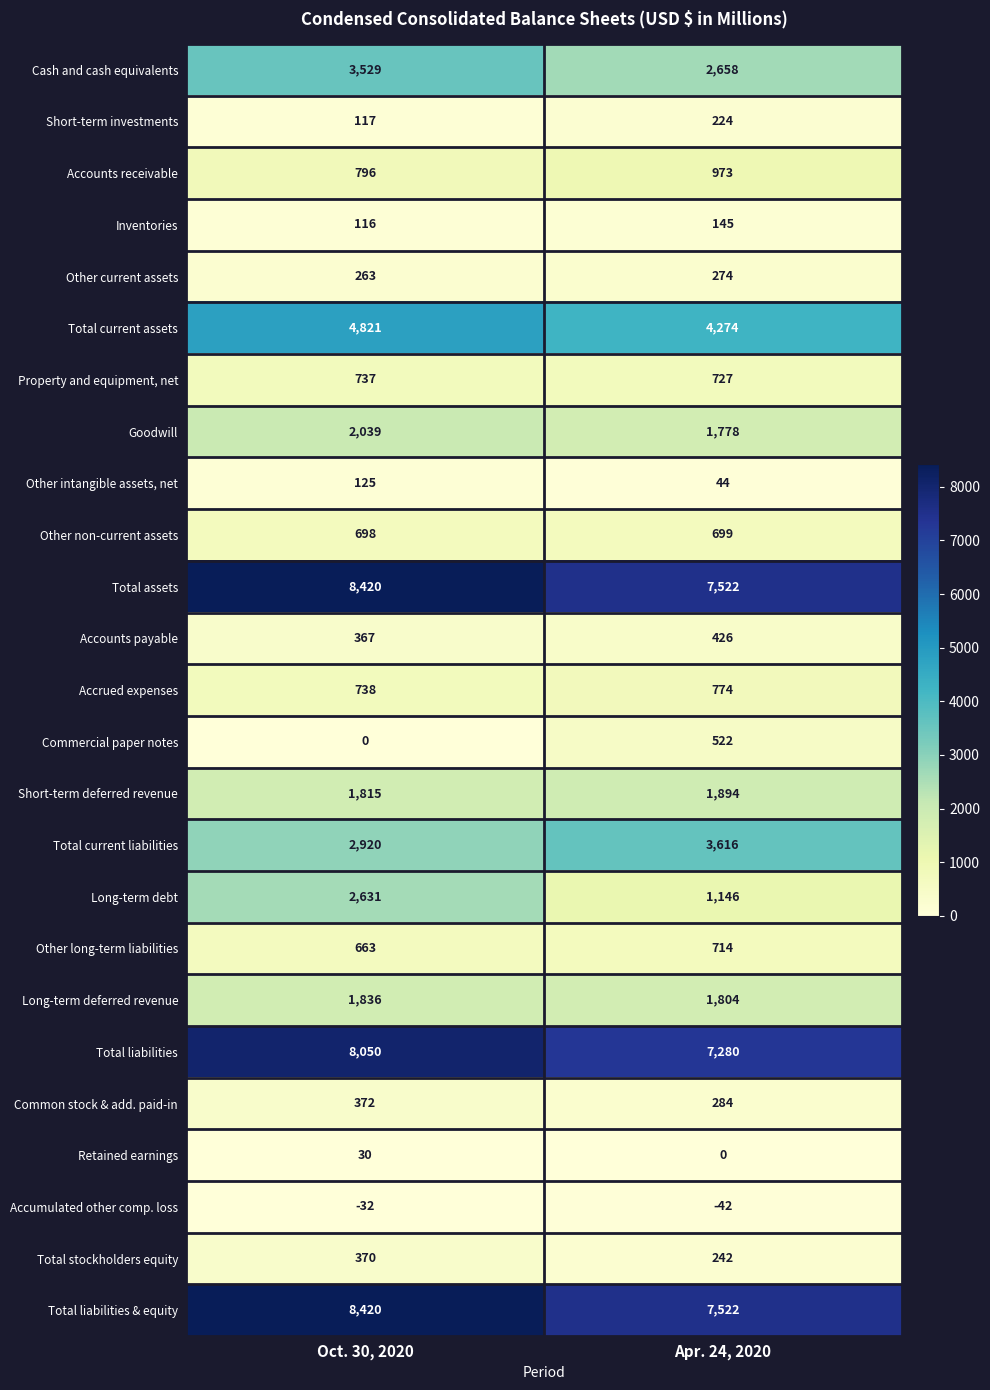

Read the Property and equipment, net value at Apr. 24, 2020, to the nearest 10.

730